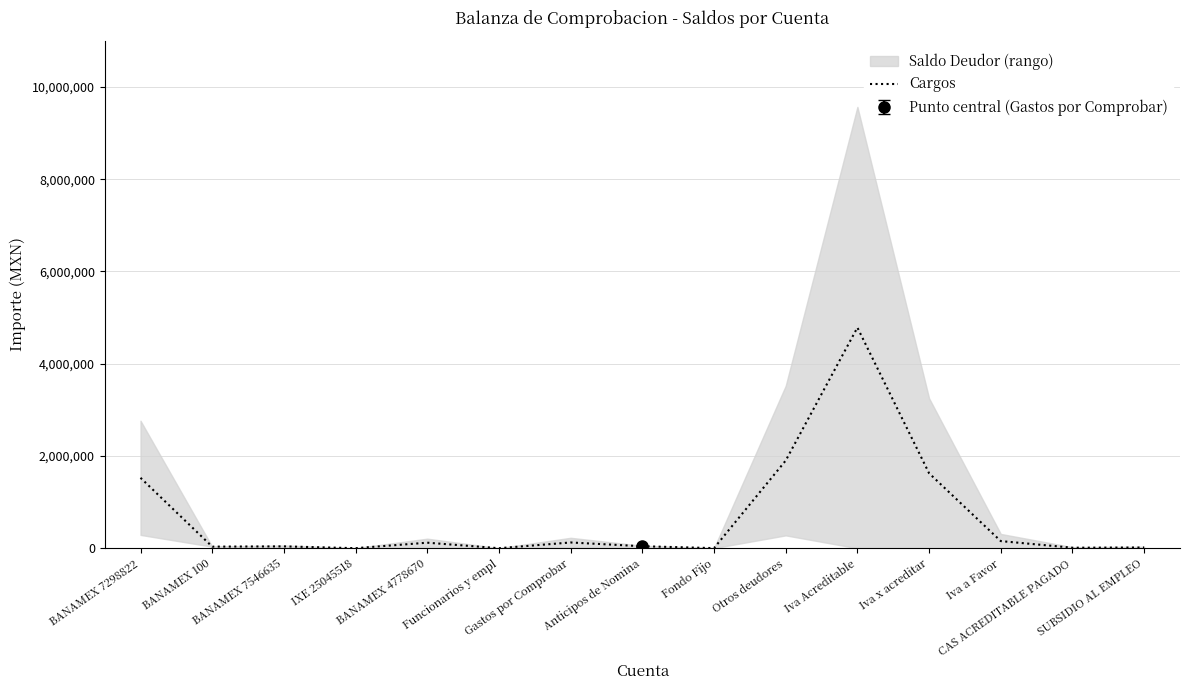

What is the difference between the values at SUBSIDIO AL EMPLEO and BANAMEX 100?

18448.9